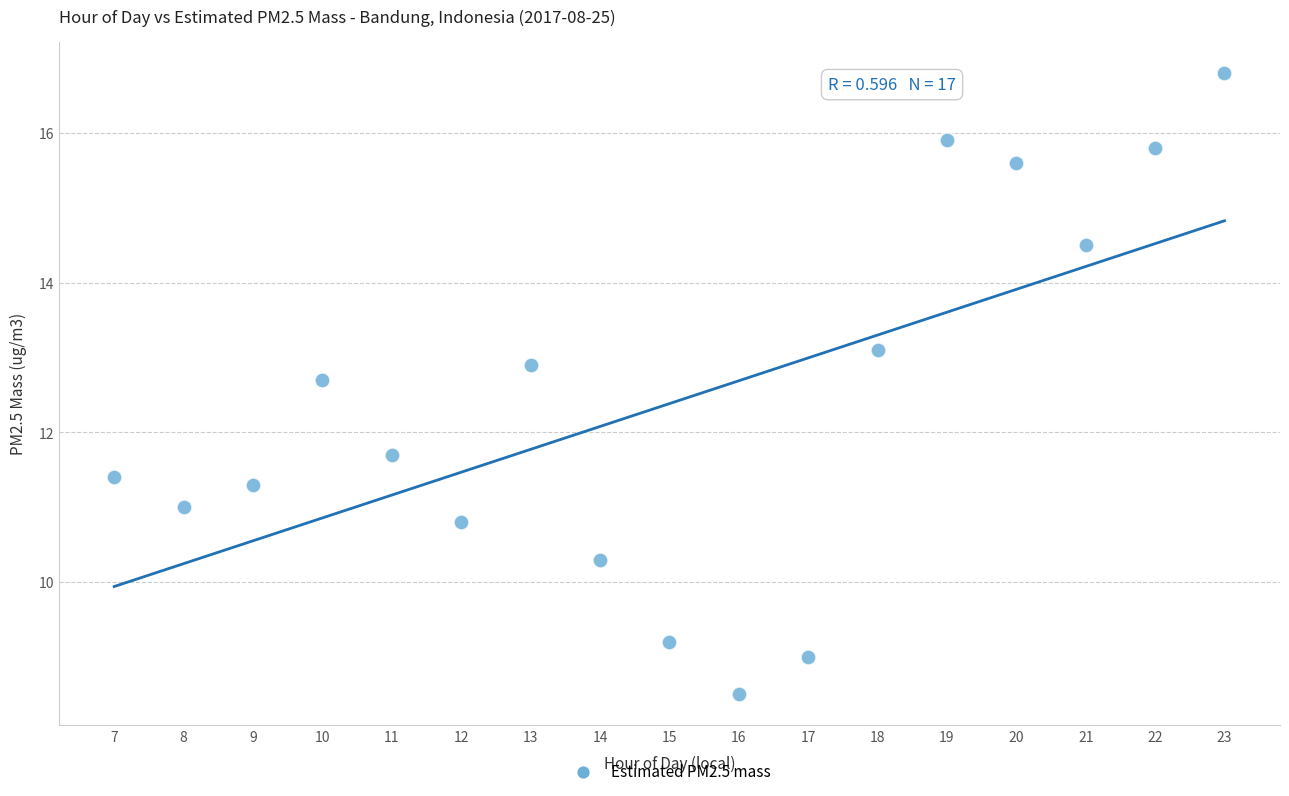

What is the range of X values (max minus min)?

16.0